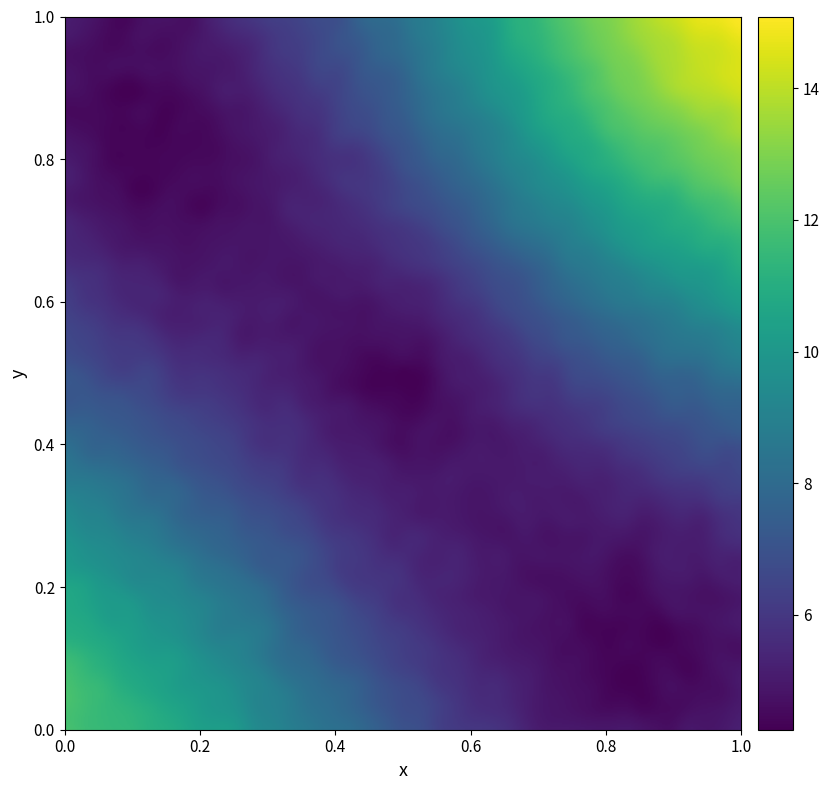

At how many categories does at least one series exceed 6?

1